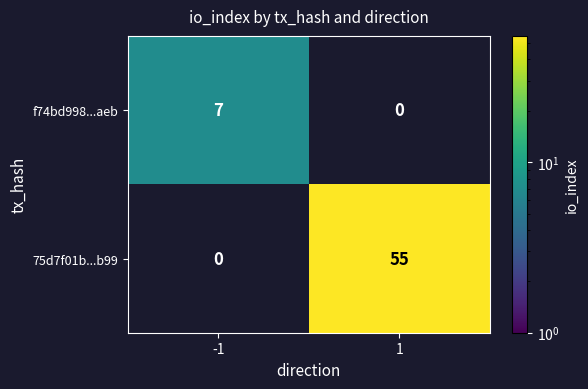

True or false: f74bd998...aeb has a value of 10 at -1.

False